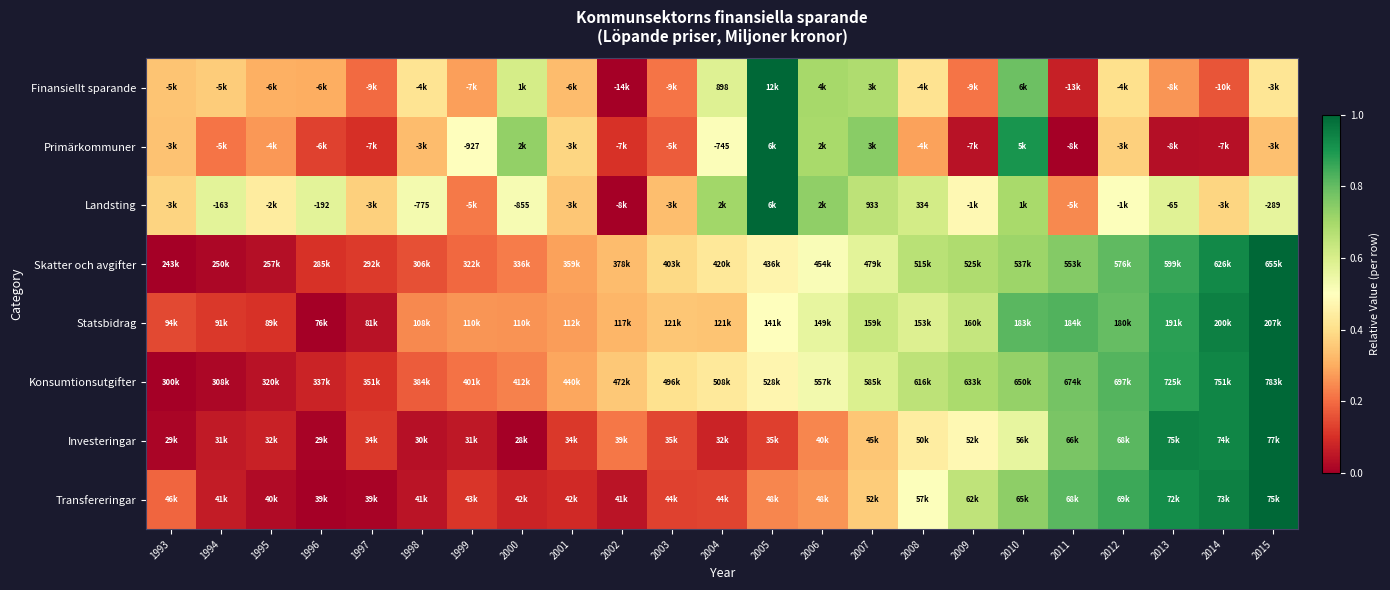

True or false: Konsumtionsutgifter has a value of 0.0 at 1993.

True